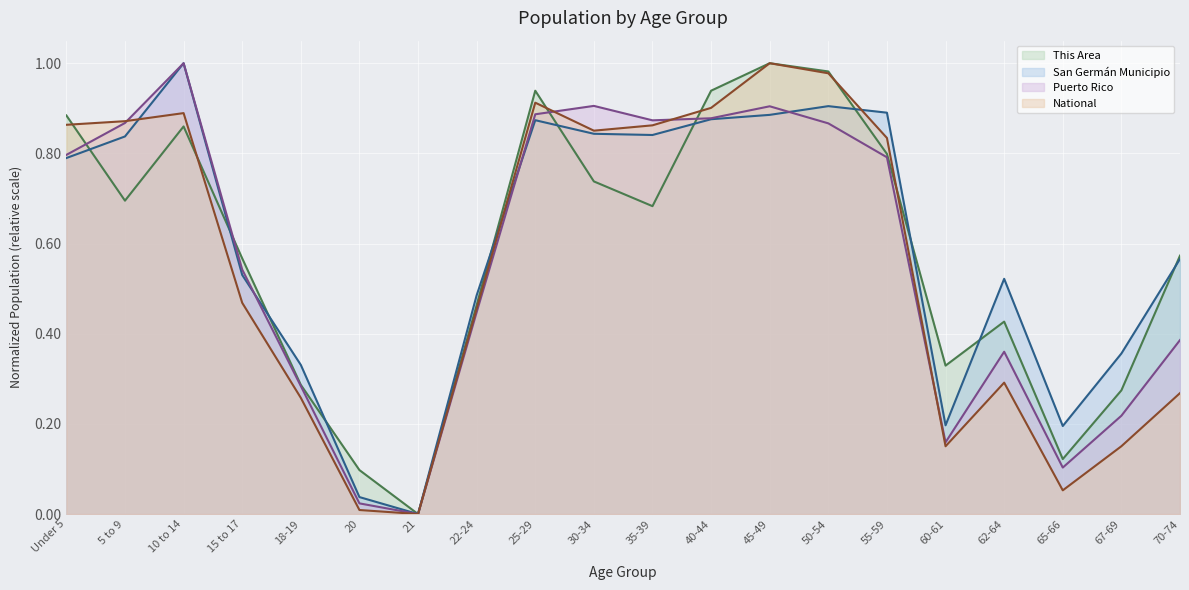

What is the label of the 20th point from the right?

Under 5